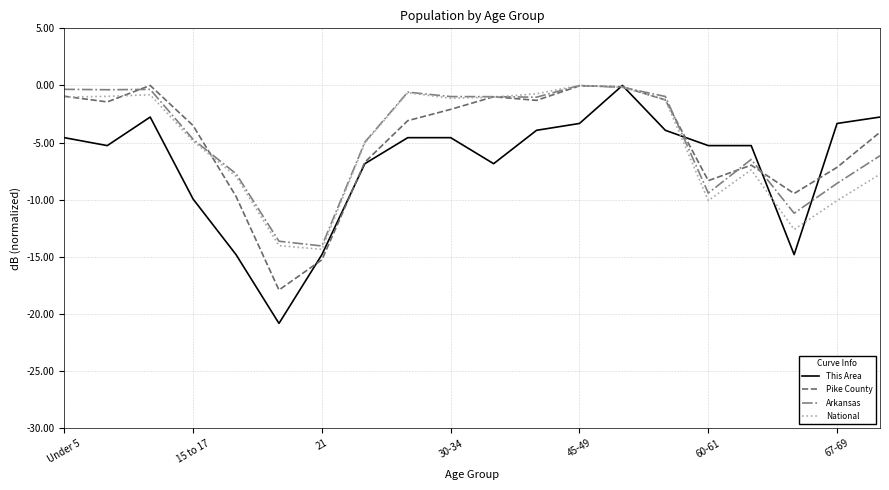

What is the minimum value for National?

-14.3